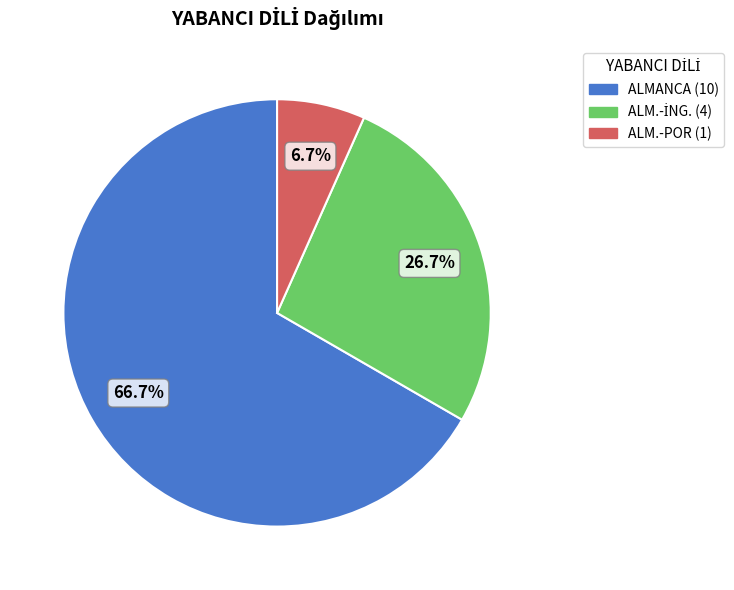

Approximately how many times larger is the value at ALMANCA compared to ALM.-POR?

10.0